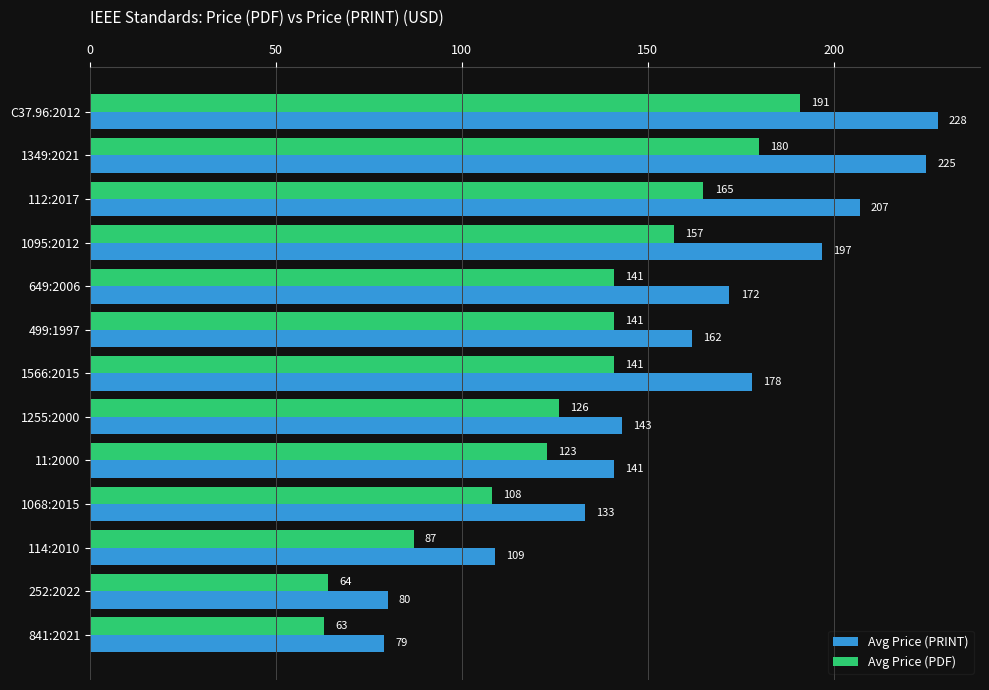

True or false: Avg Price (PDF) has a value of 108 at 1068:2015.

True